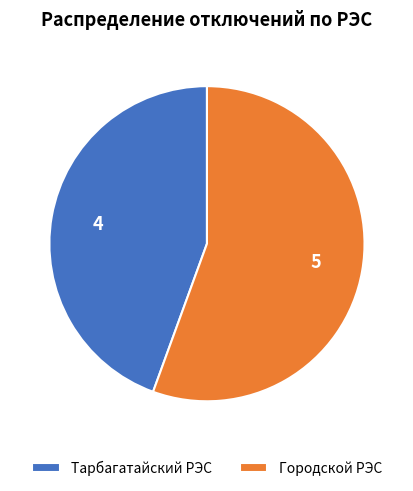

Is the sum of Тарбагатайский РЭС and Городской РЭС greater than half?

Yes